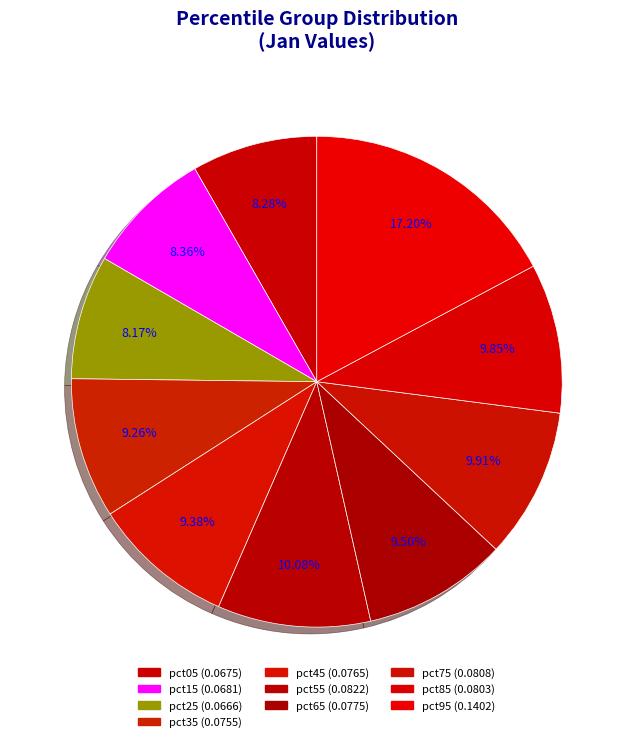

How many segments does this pie chart have?

10